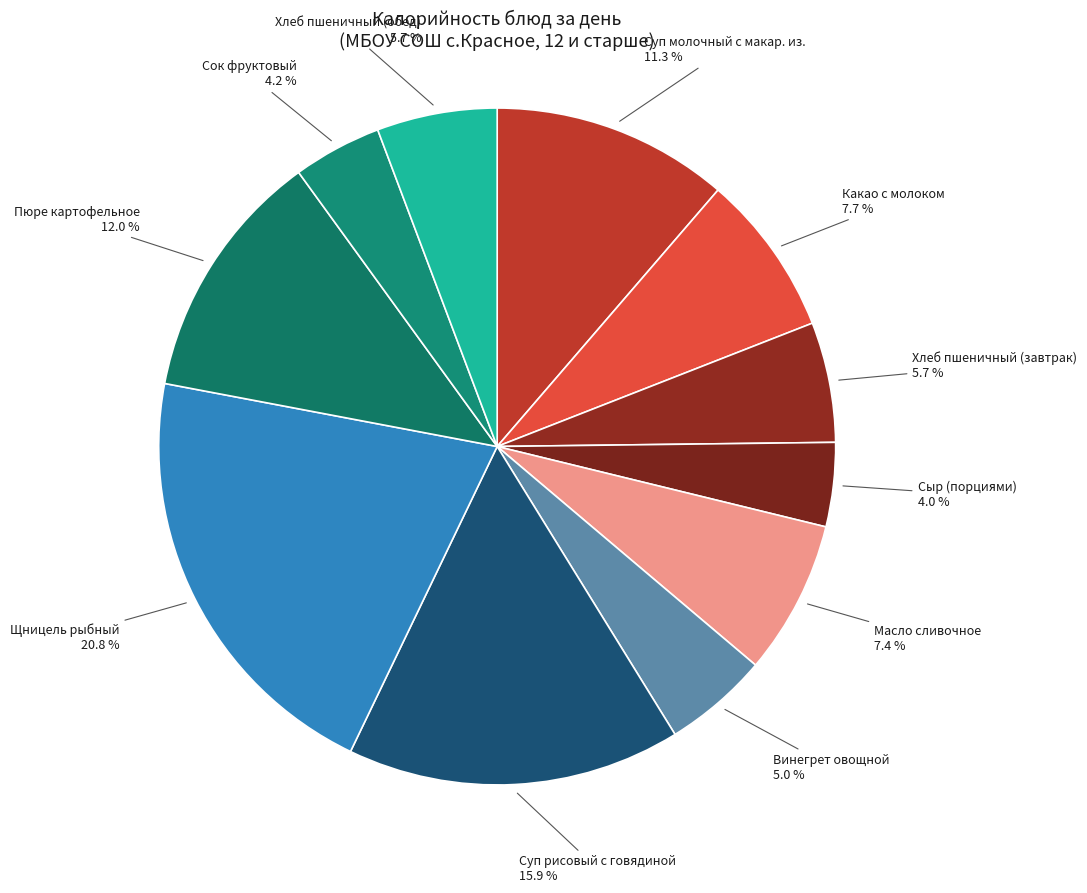

Which slice is the largest?

Щницель рыбный